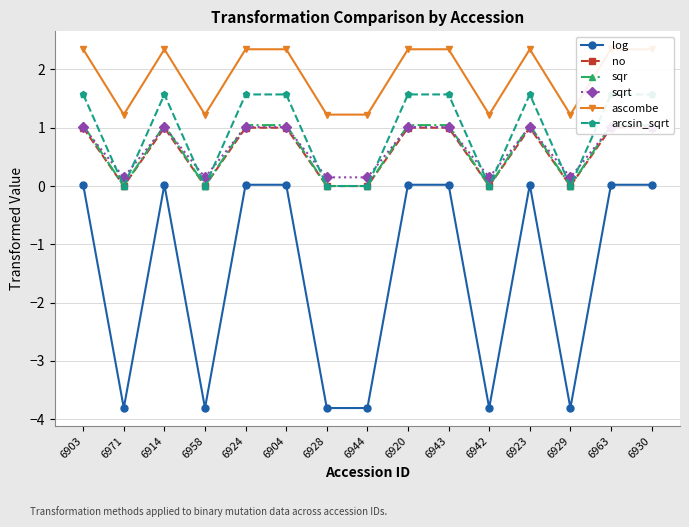

What is the total value across all series at 6942?

-2.4